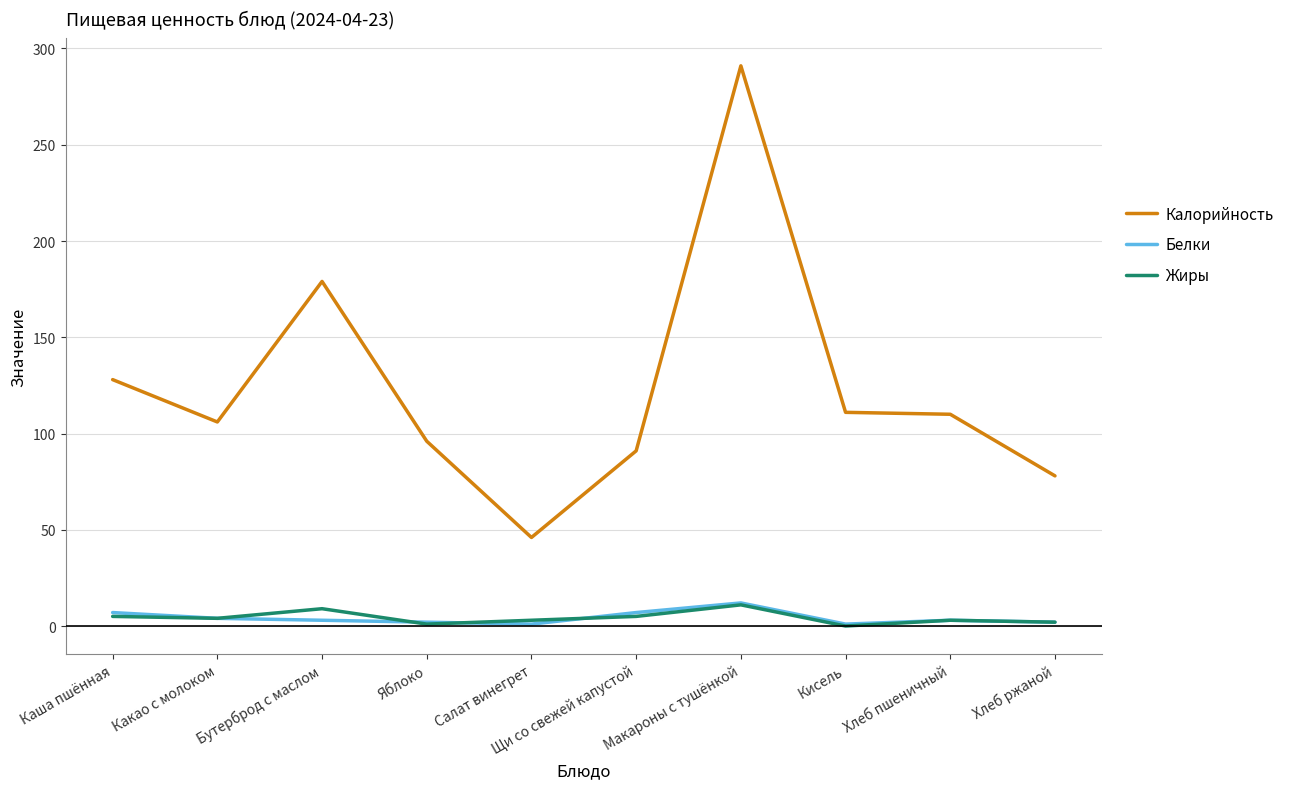

True or false: Белки and Калорийность cross at least once.

False